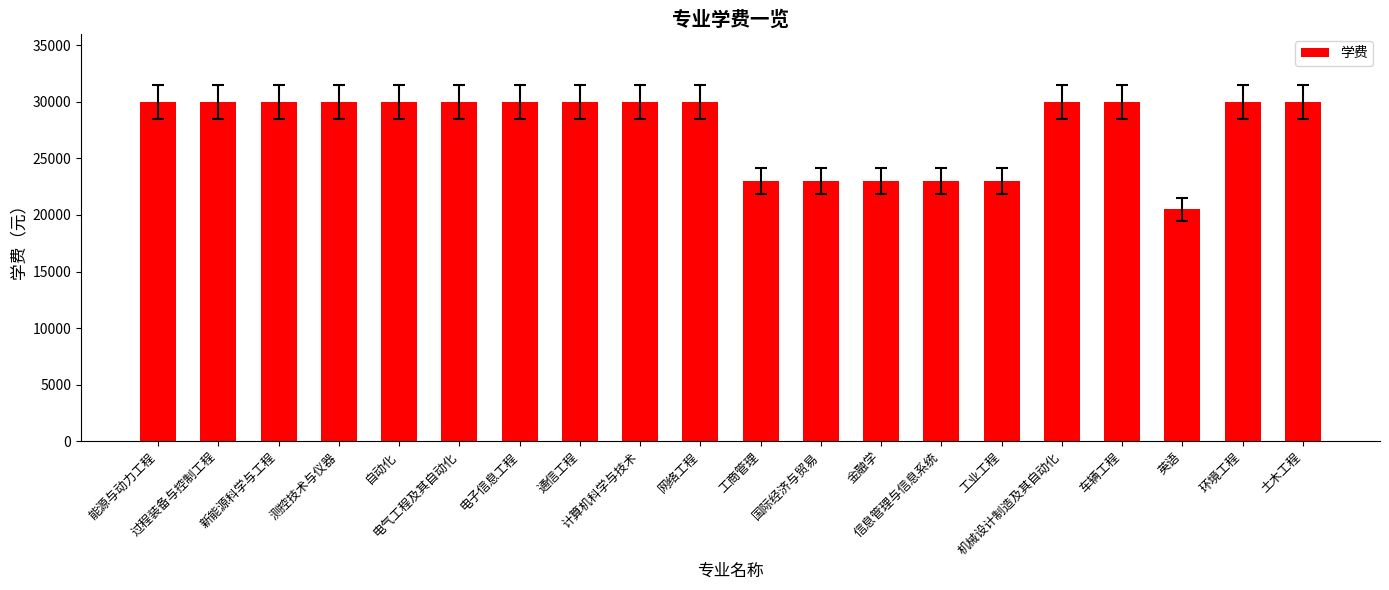

What is the difference between the values at 机械设计制造及其自动化 and 工商管理?

7000